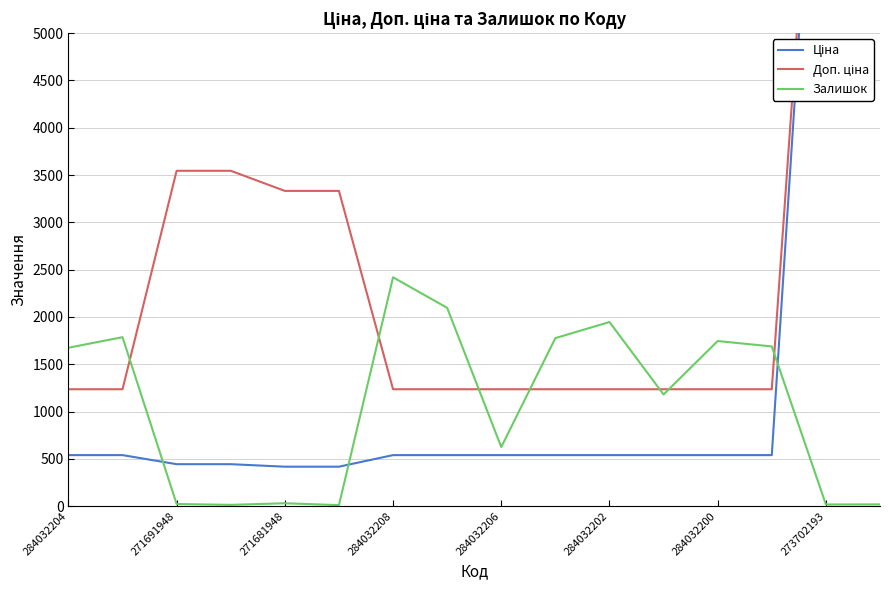

True or false: Залишок has a value of 278 at 284032206.

False